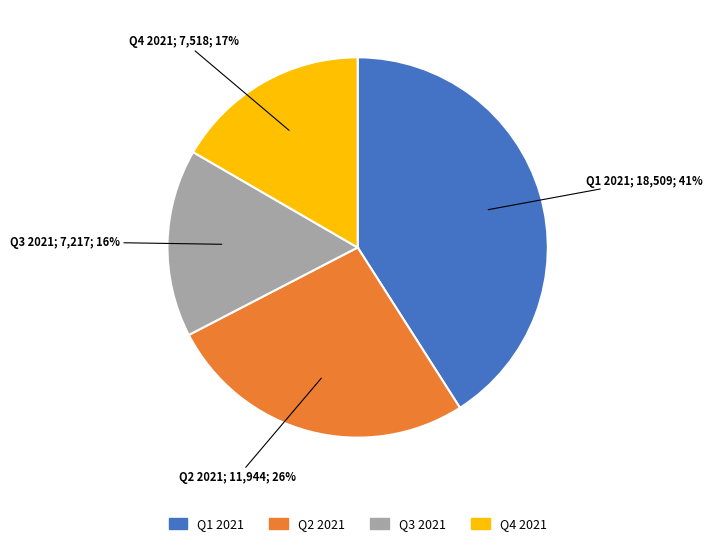

To the nearest percent, what is the difference between the largest and smallest slice percentages?

25%